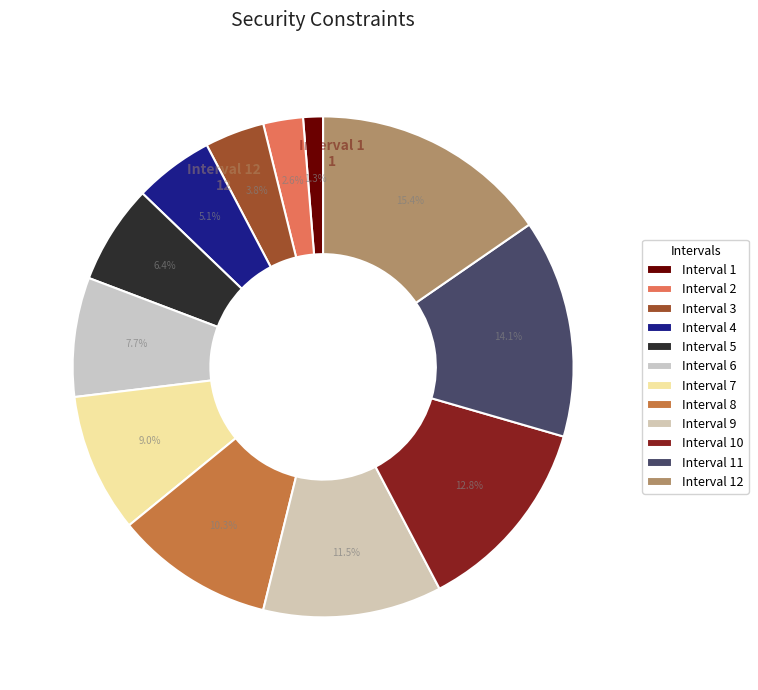

How many slices are in this pie chart?

12